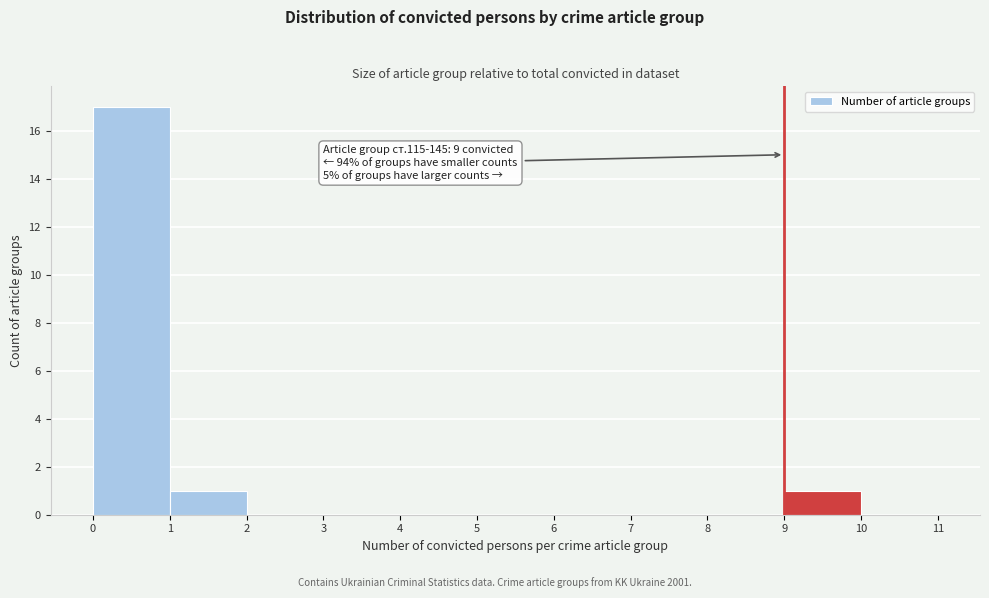

Which range on the x-axis has the tallest bar?

0 to 1